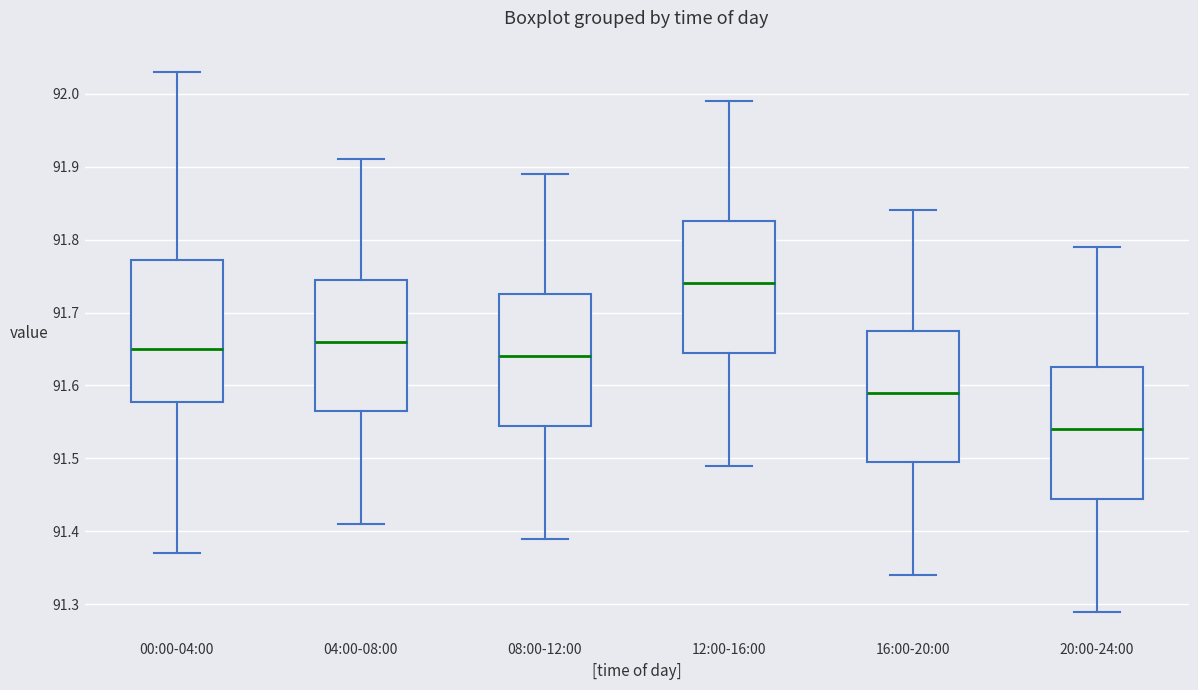

Which box's median line is the lowest?

20:00-24:00